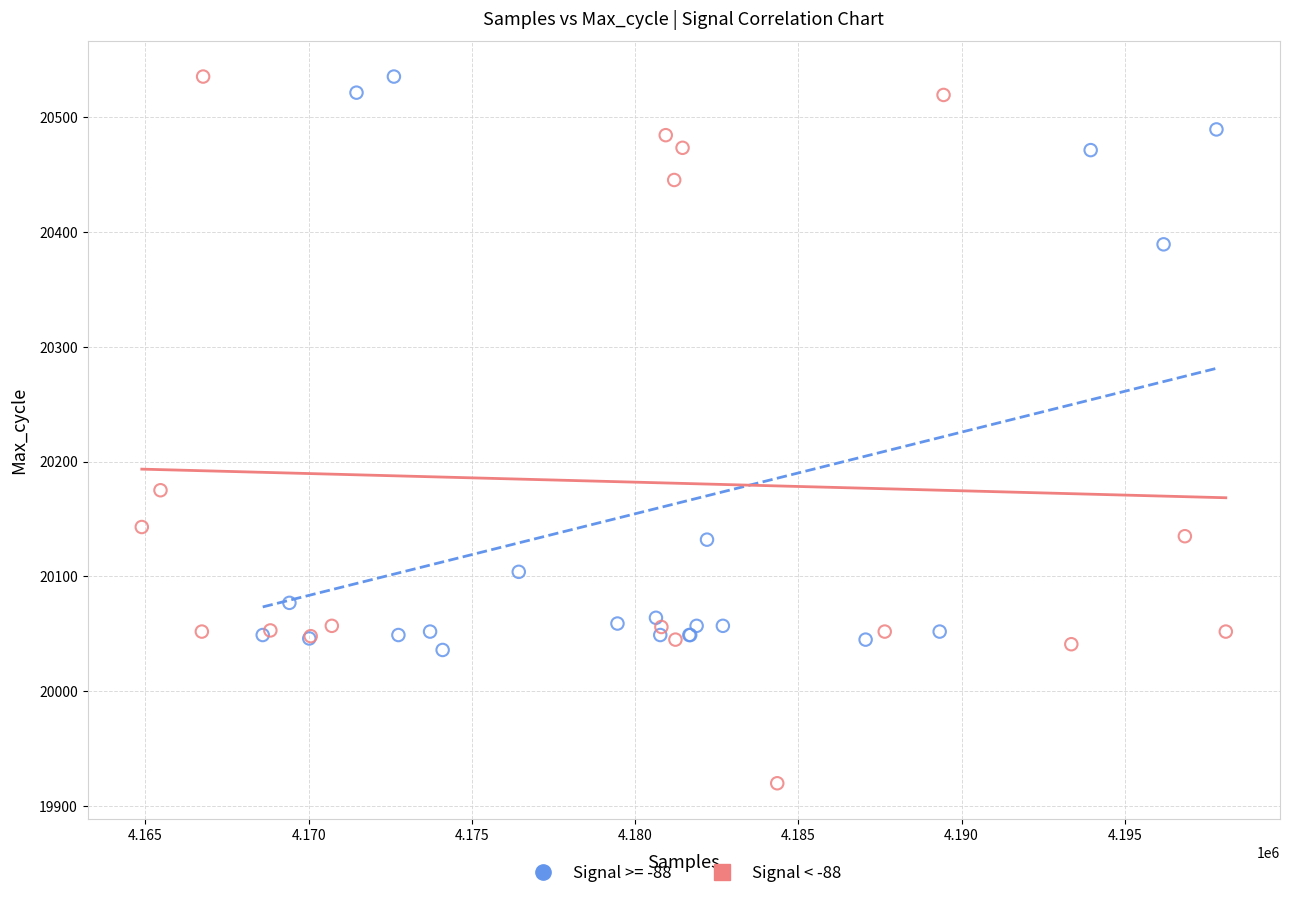

Which series has the widest spread of Y values?

Signal < -88